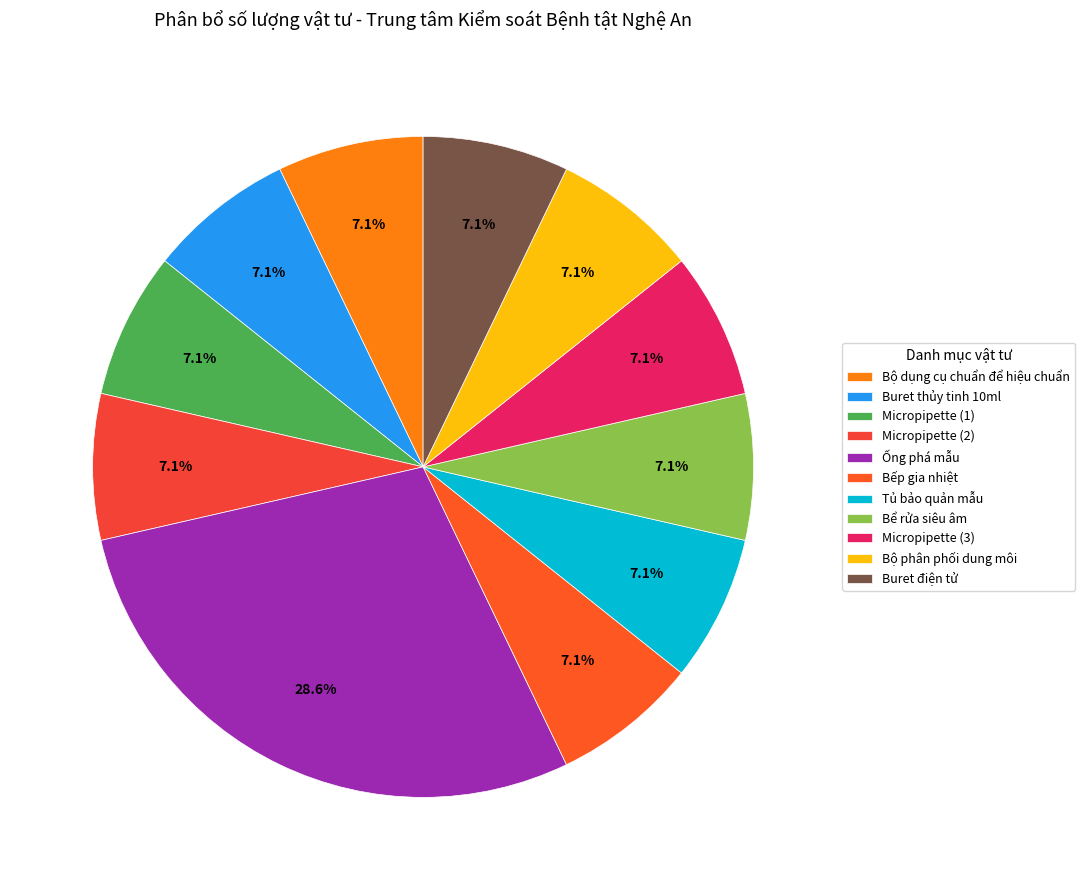

To the nearest percent, what percentage of the pie is Micropipette (2)?

7%